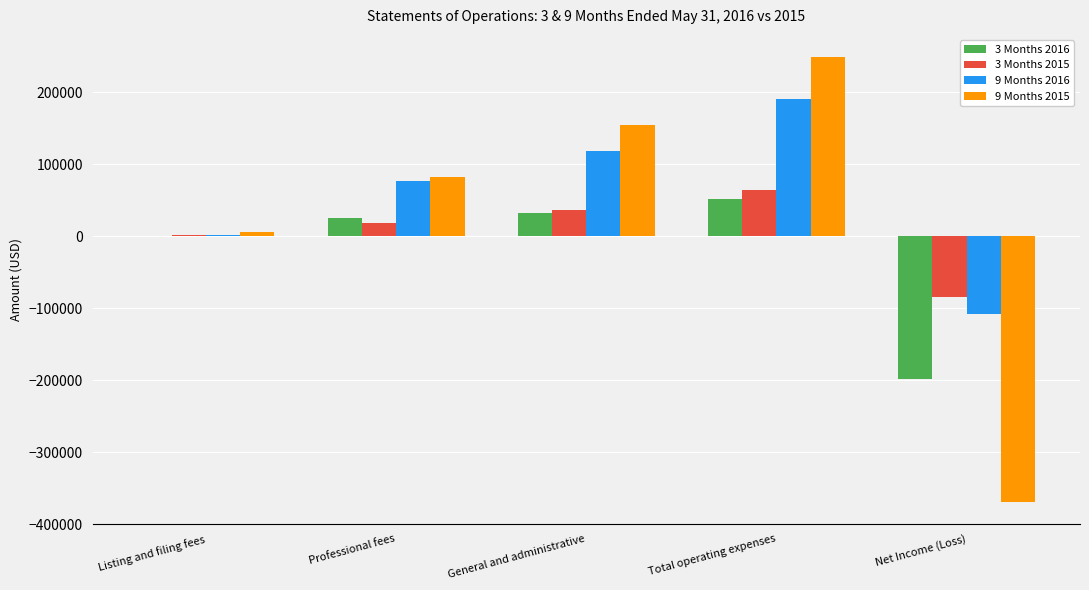

Which label corresponds to the largest value in the chart?

Total operating expenses